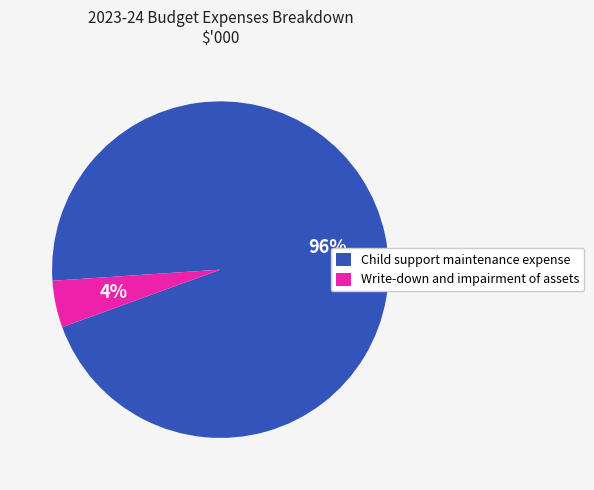

Does Child support maintenance expense account for over 50% of the chart?

Yes